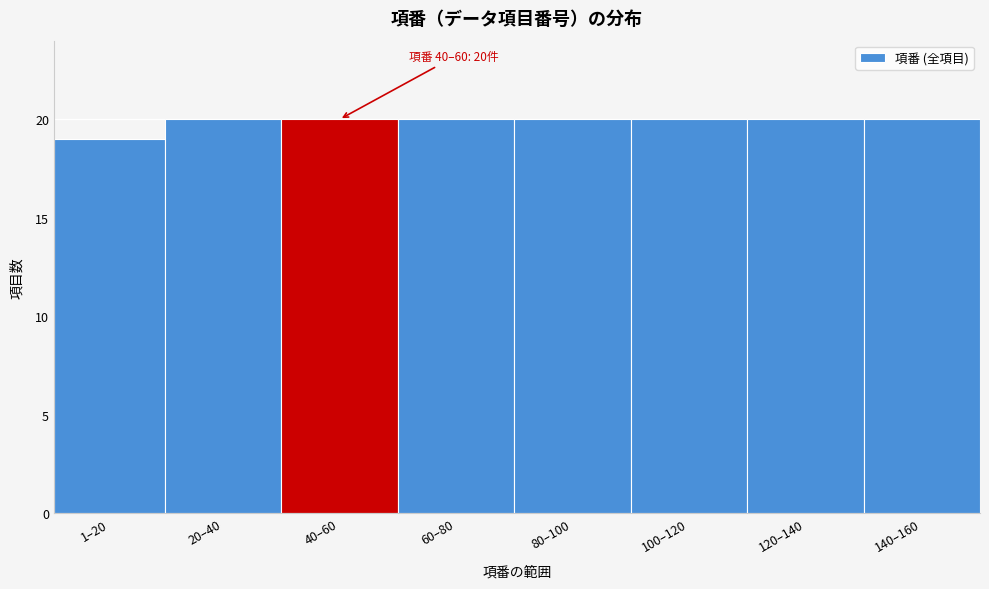

Reading right to left, list all the values displayed in this chart.

20	20	20	20	20	20	20	19